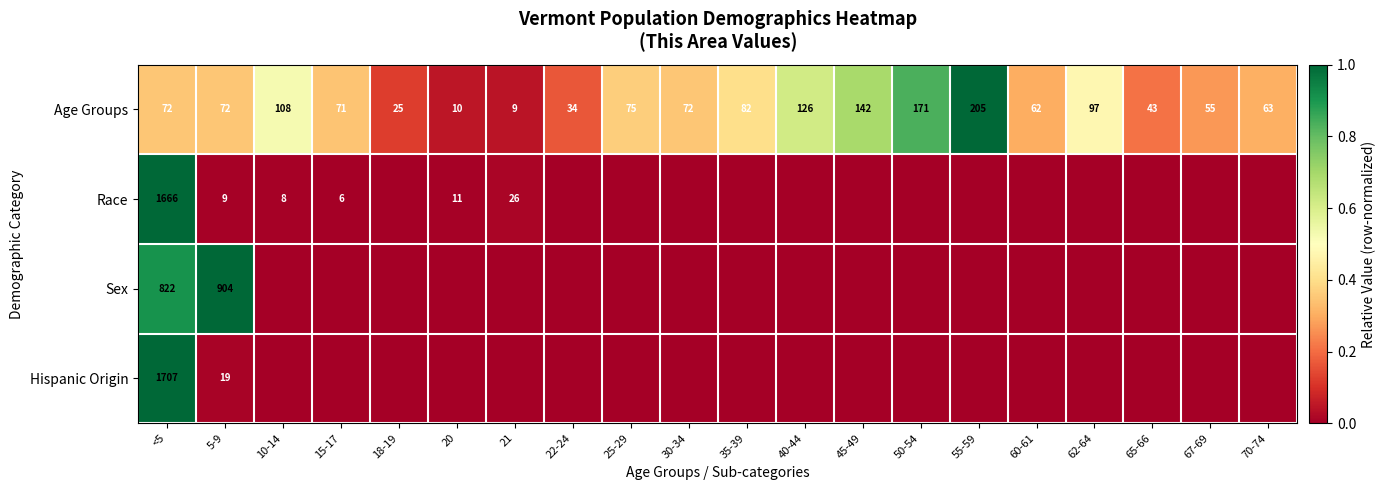

Which category has the lowest value in the Age Groups series?

21